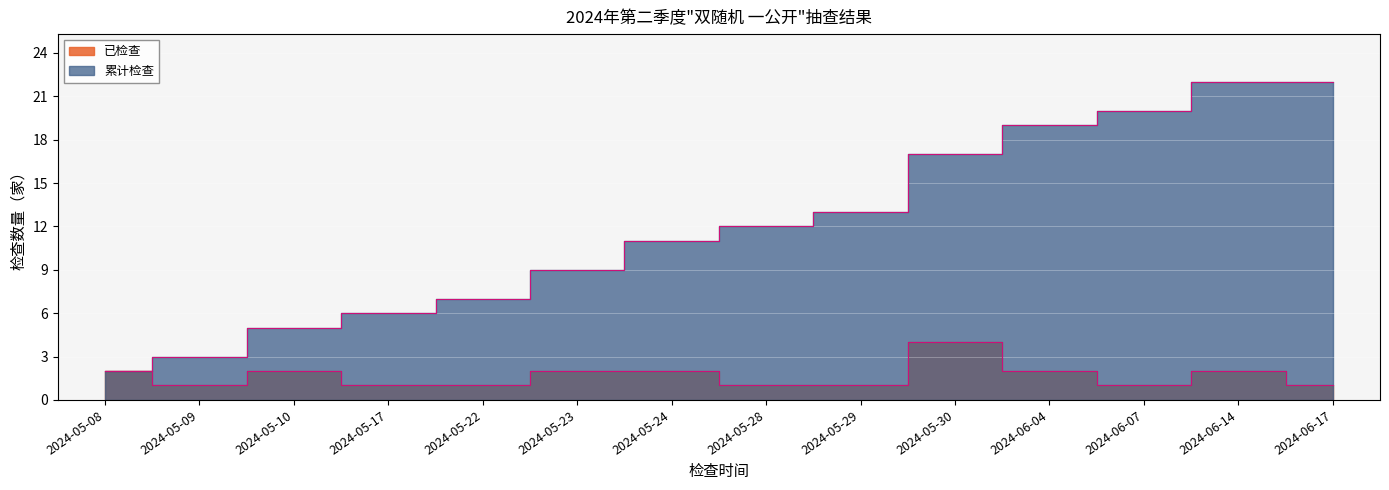

What is the sum of the 累计检查 values at 2024-05-09 and 2024-06-17?

25